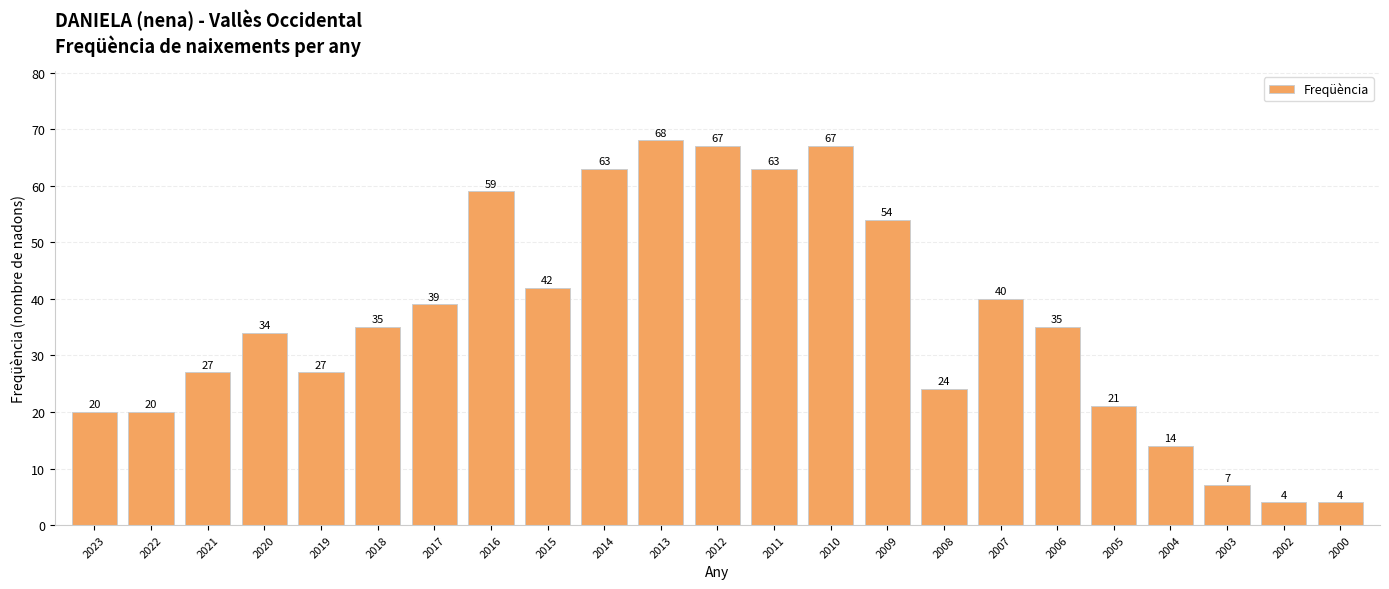

Count the number of categories in the chart.

23